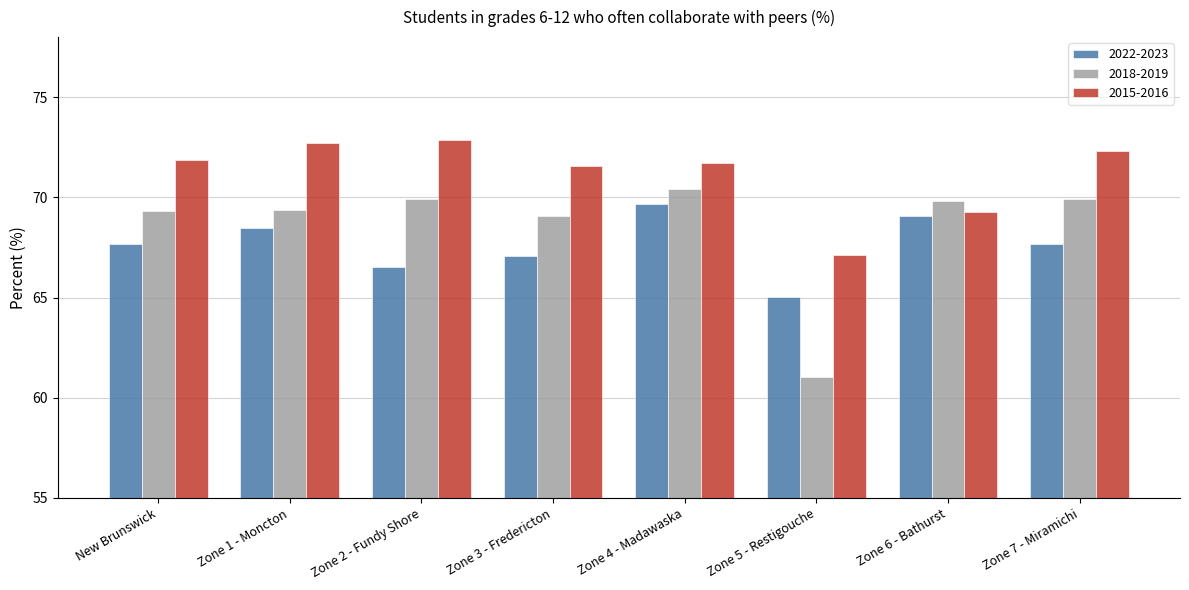

What is the difference between the second highest and minimum values in the 2015-2016 series?

5.6